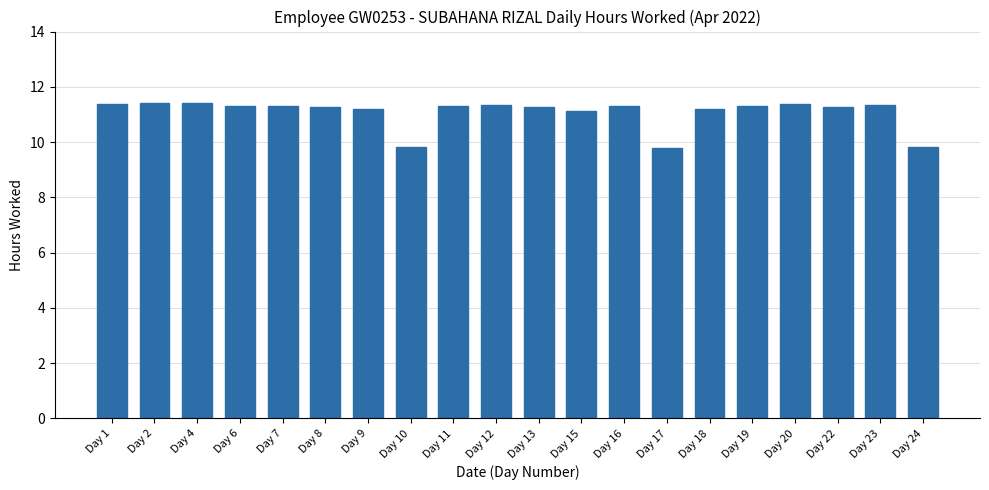

What value does the data have at Day 9?

11.2